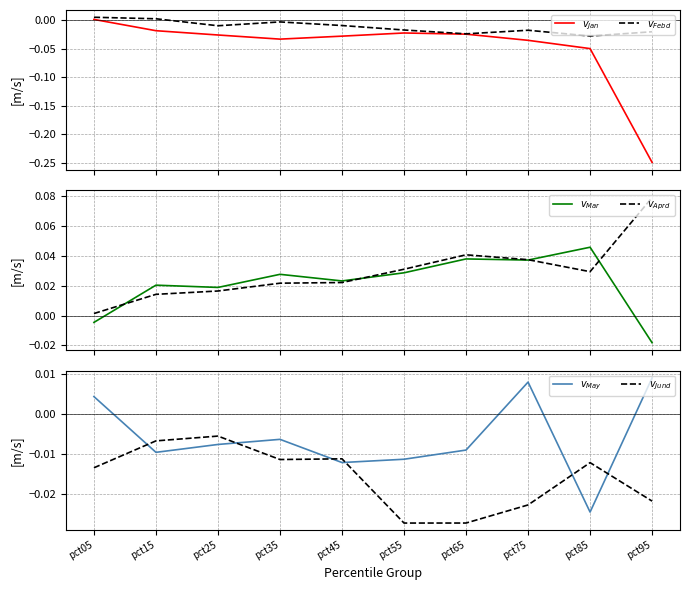

At how many categories does at least one series exceed 0?

10